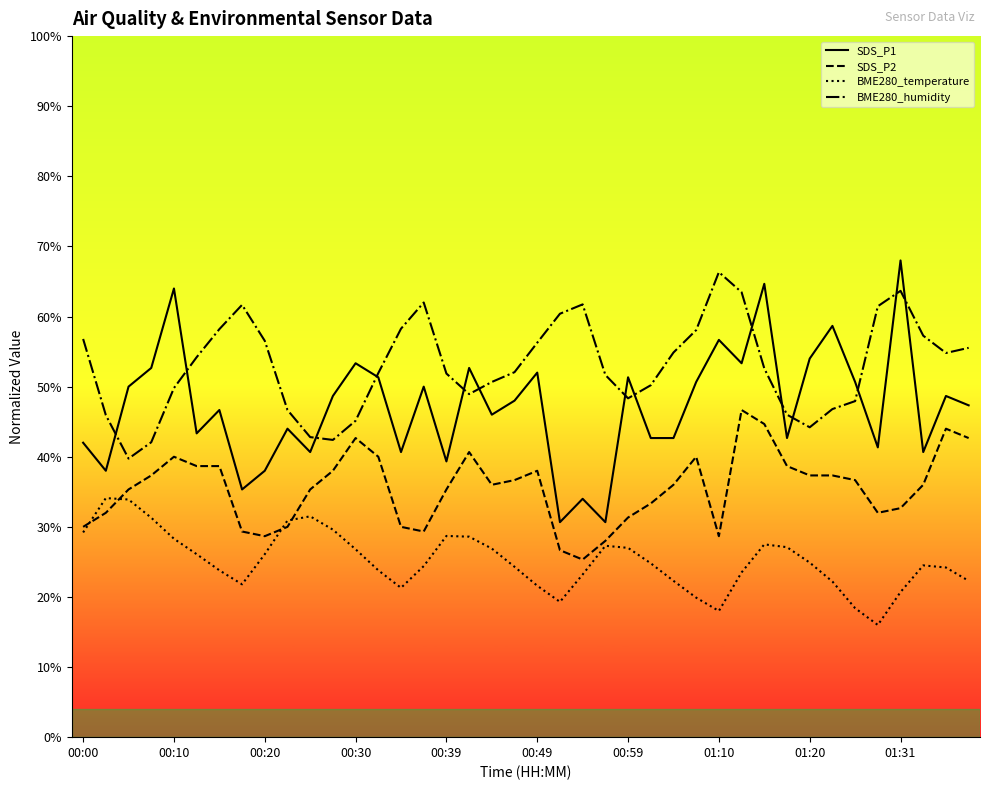

True or false: BME280_humidity and SDS_P2 cross at least once.

False